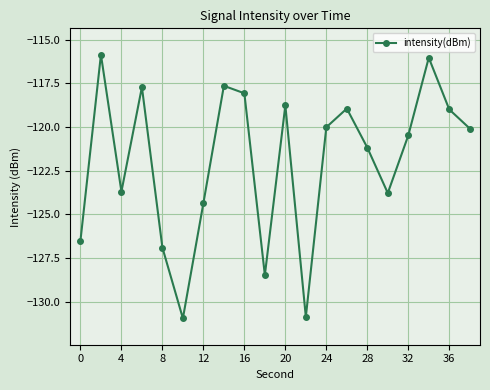

What is the greatest value displayed?

-115.9